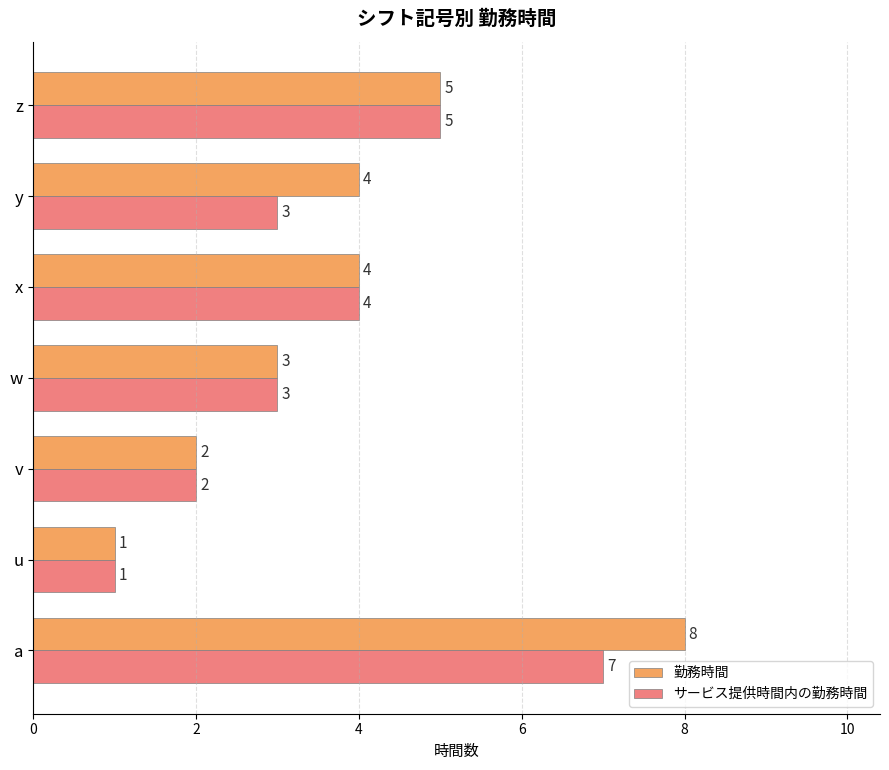

Count the number of data series in this chart.

2